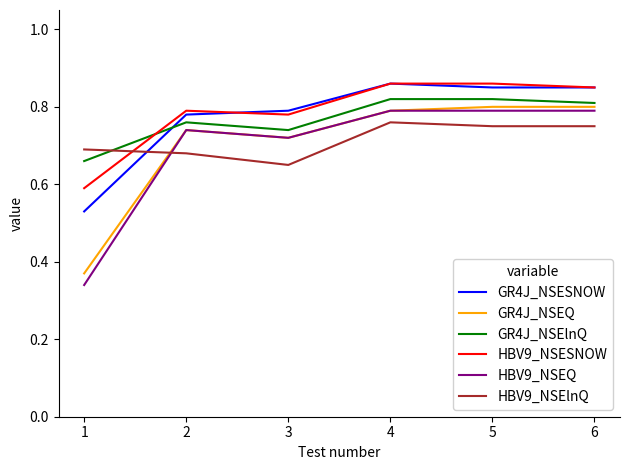

Is the value of GR4J_NSEQ at 5 greater than the value of HBV9_NSEQ at 2?

Yes